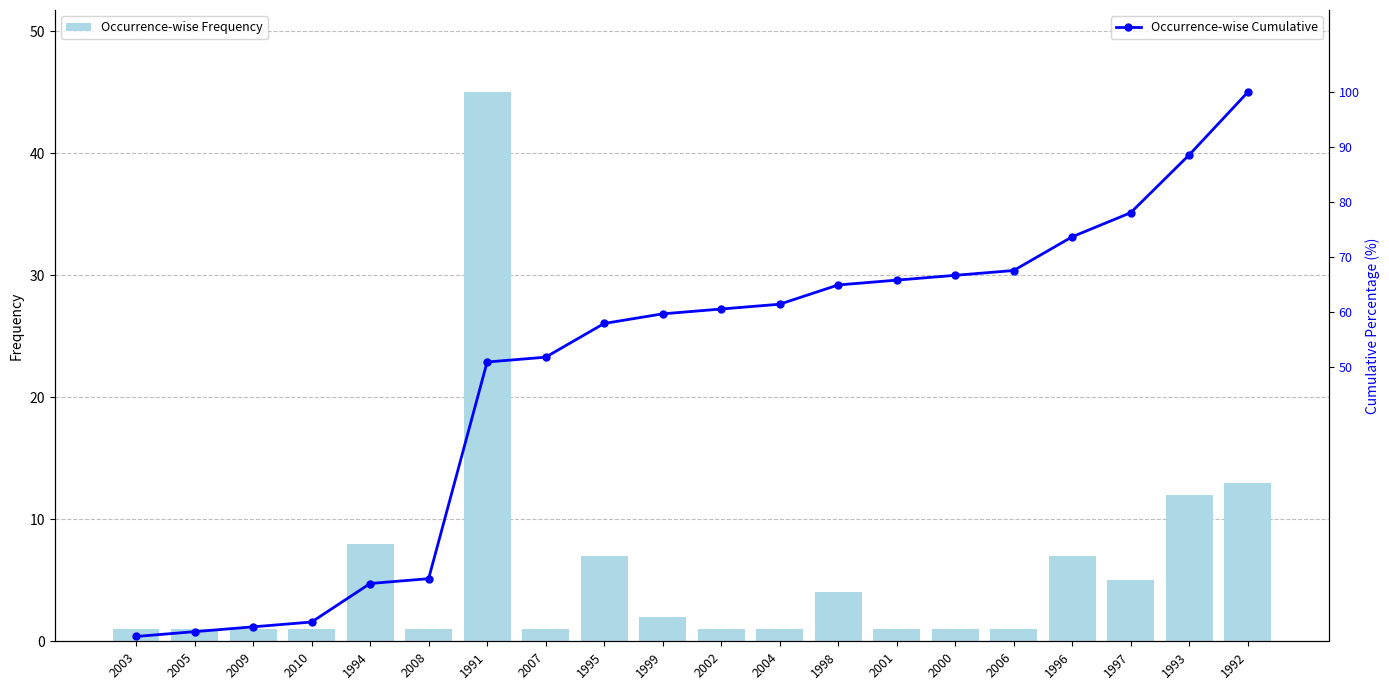

What is the difference between the second highest and second lowest values in the Occurrence-wise Frequency series?

12